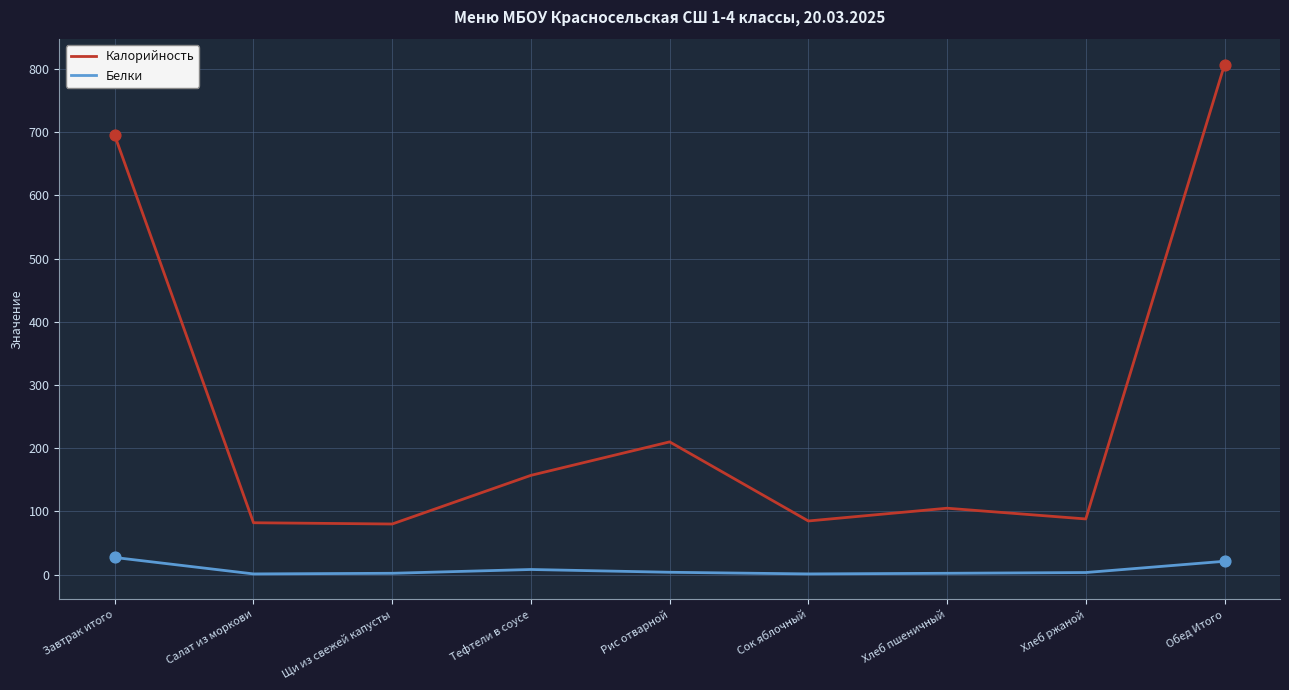

Is the value of Калорийность at Хлеб ржаной greater than the value of Белки at Хлеб ржаной?

Yes